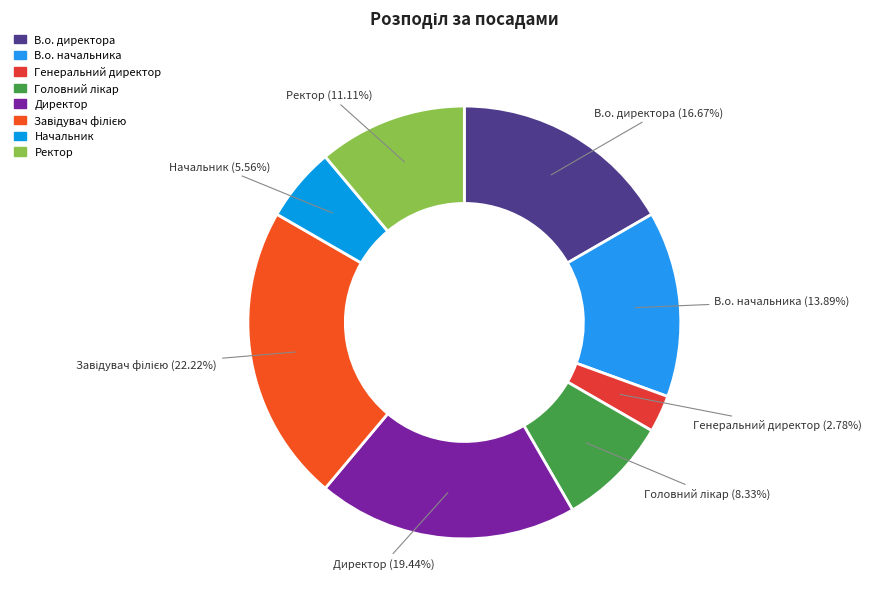

How many slices are in this pie chart?

8